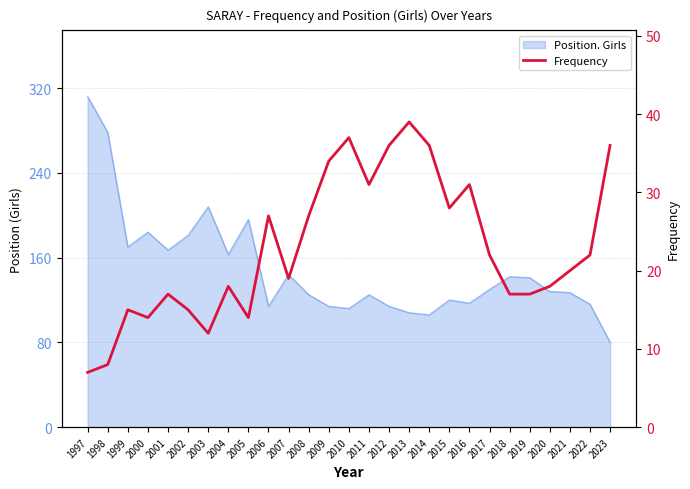

Reading left to right, transcribe all the data shown in this chart.

7	8	15	14	17	15	12	18	14	27	19	27	34	37	31	36	39	36	28	31	22	17	17	18	20	22	36